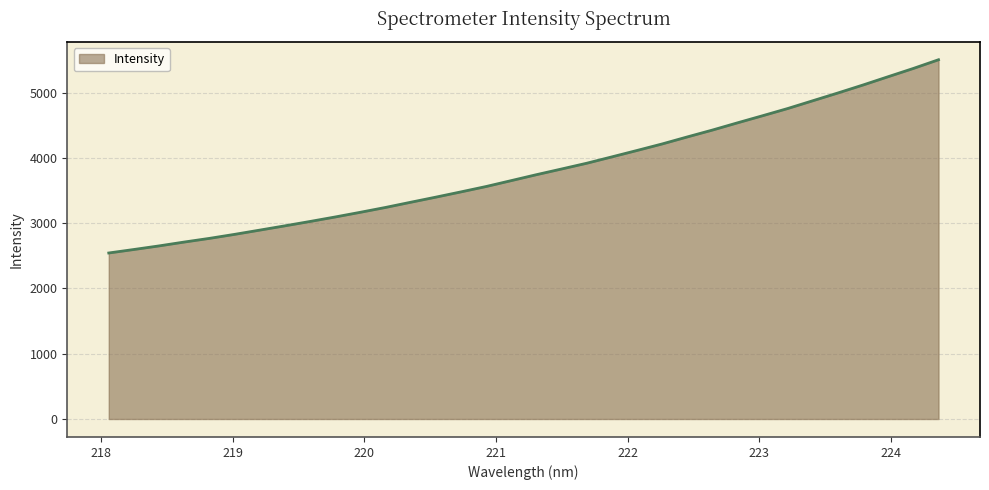

What is the difference between the maximum and minimum values?

2960.4